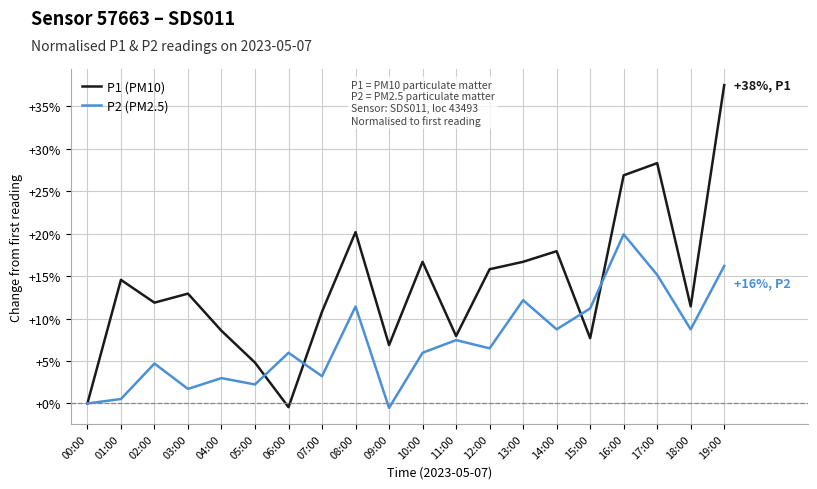

In P1 (PM10), how many points are higher than both neighbors (excluding endpoints)?

6